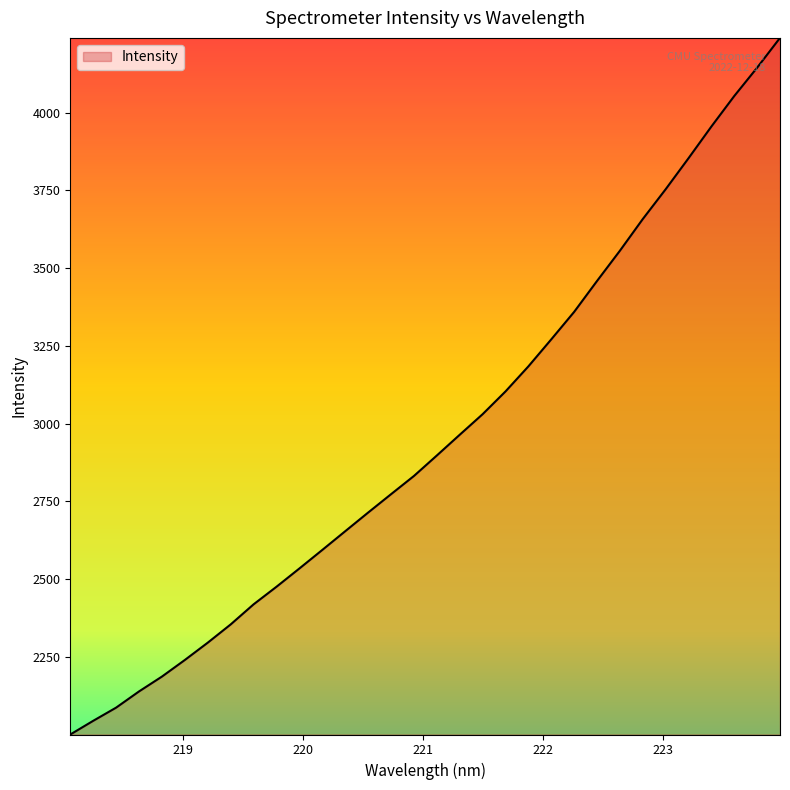

What is the smallest value displayed?

2000.4